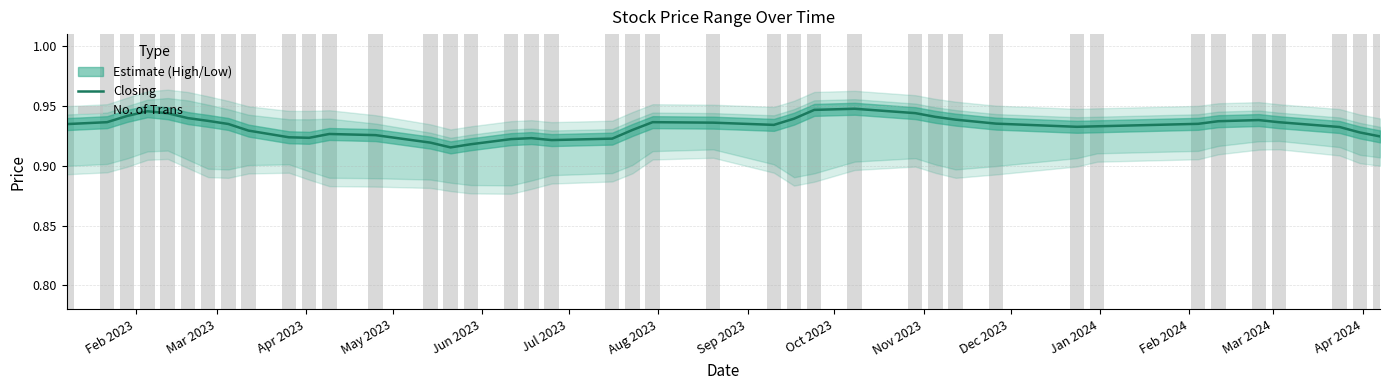

What is the label of the 31st bar from the right?

Nov 2023